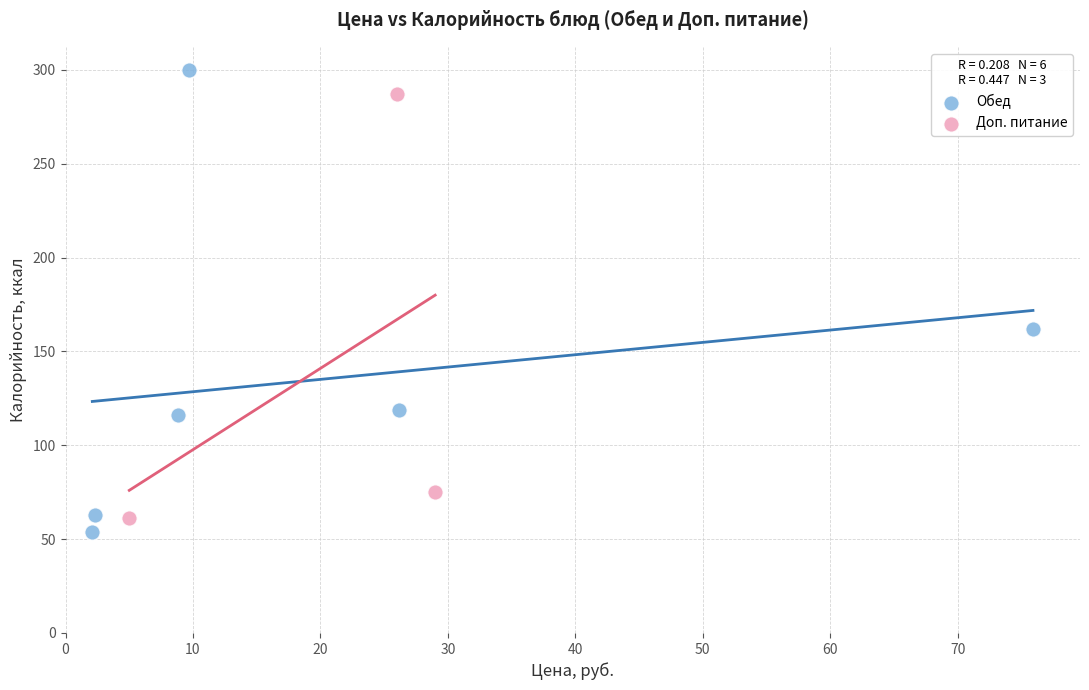

Which series reaches the maximum Y coordinate?

Обед